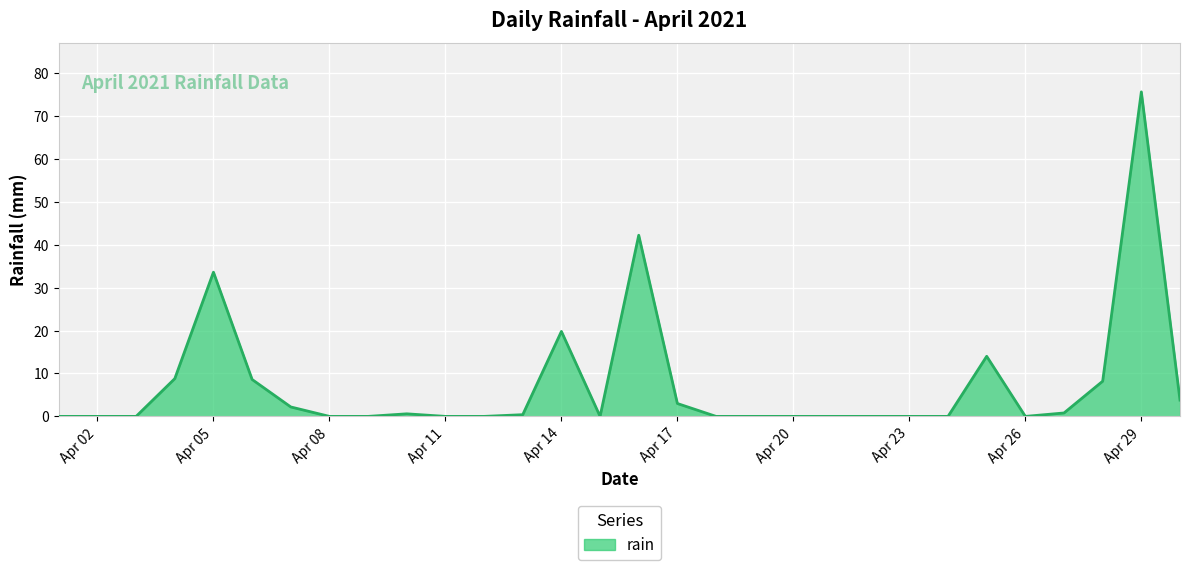

What is the difference between the maximum and minimum values?

75.6